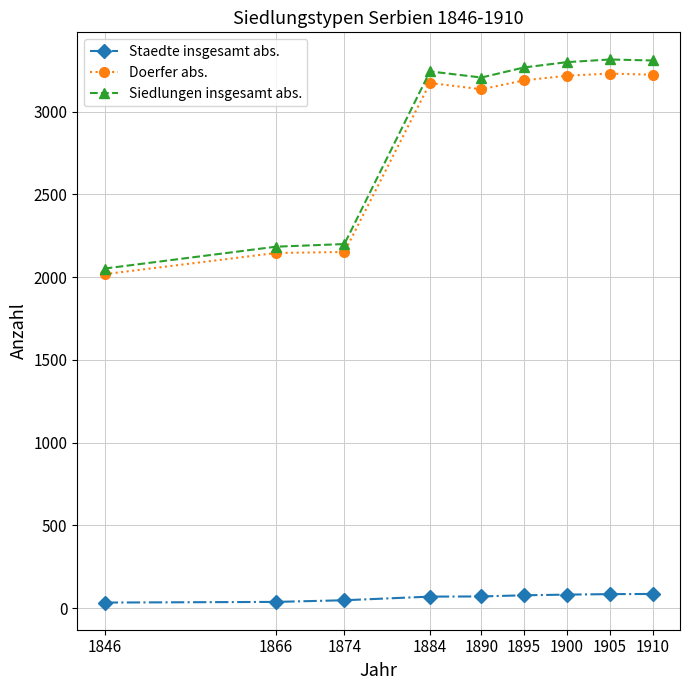

What are all the series names shown in the legend?

Staedte insgesamt abs., Doerfer abs., Siedlungen insgesamt abs.